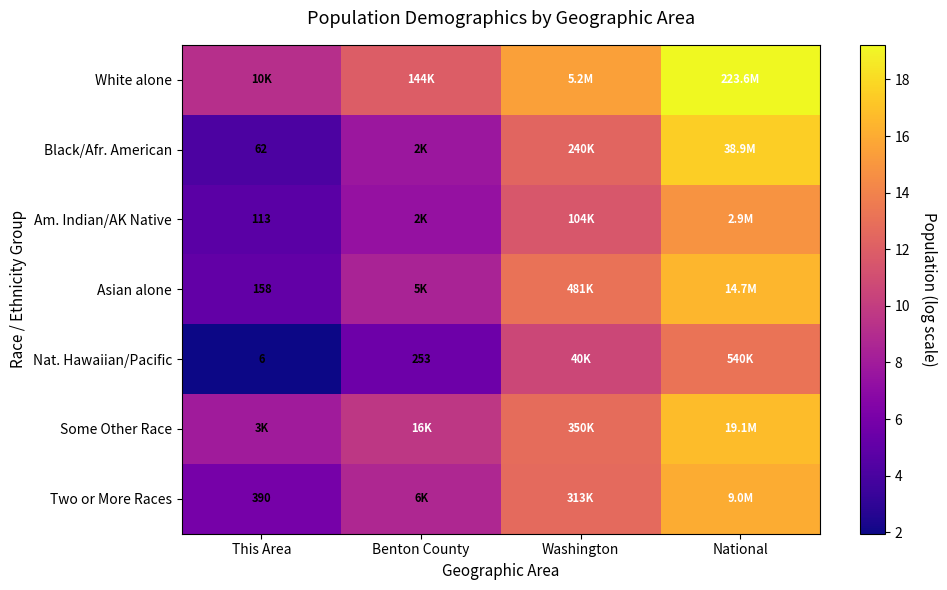

Count the number of categories in the chart.

4